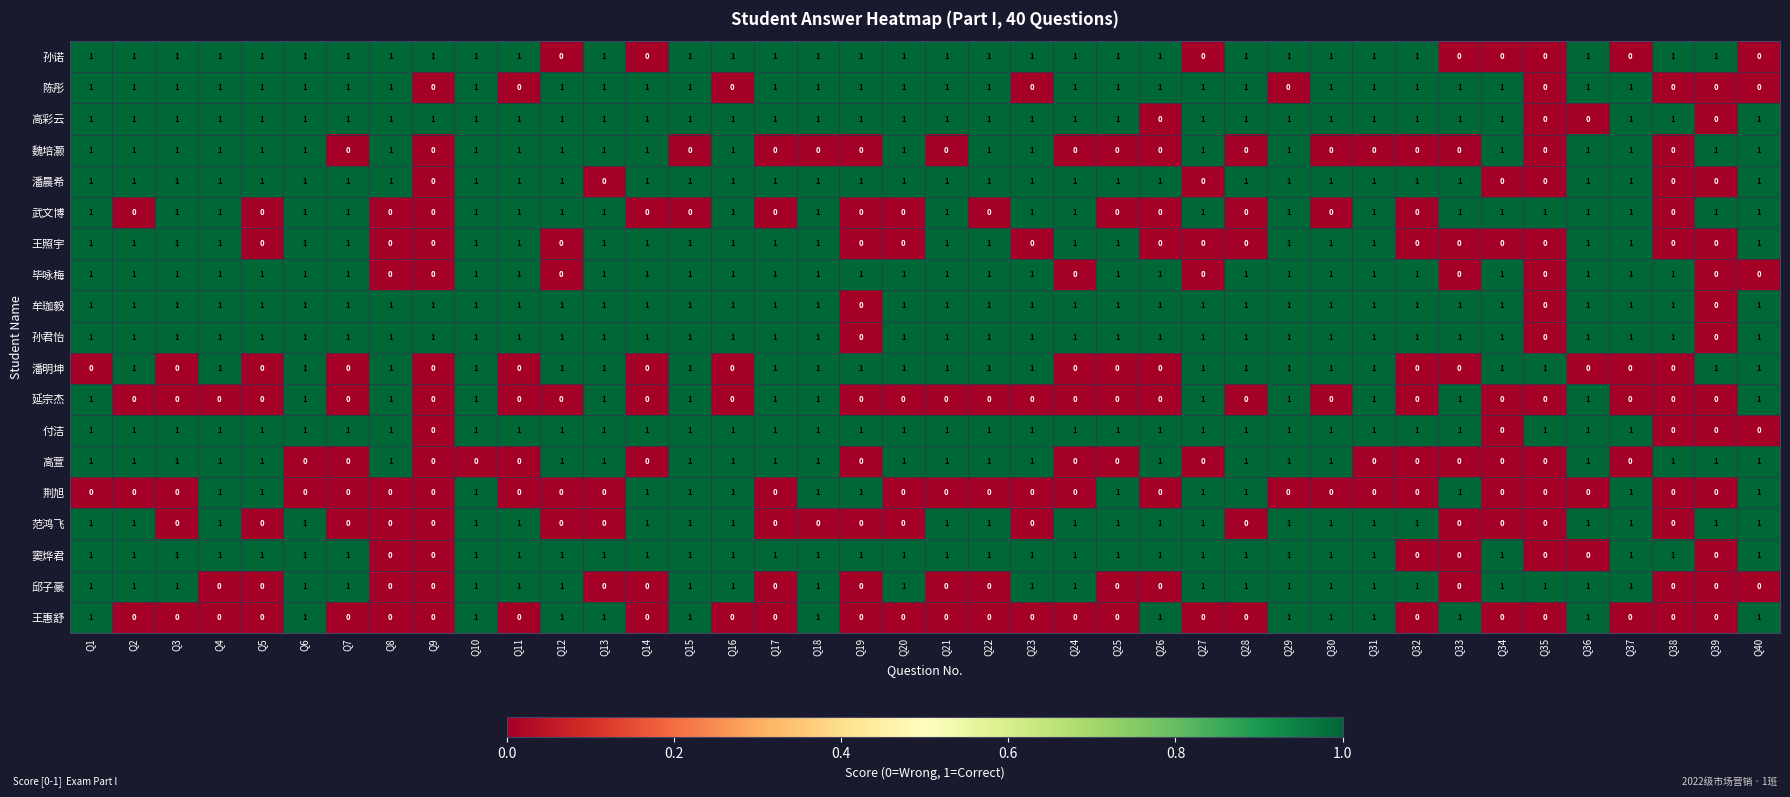

At how many categories does at least one series exceed 0?

40